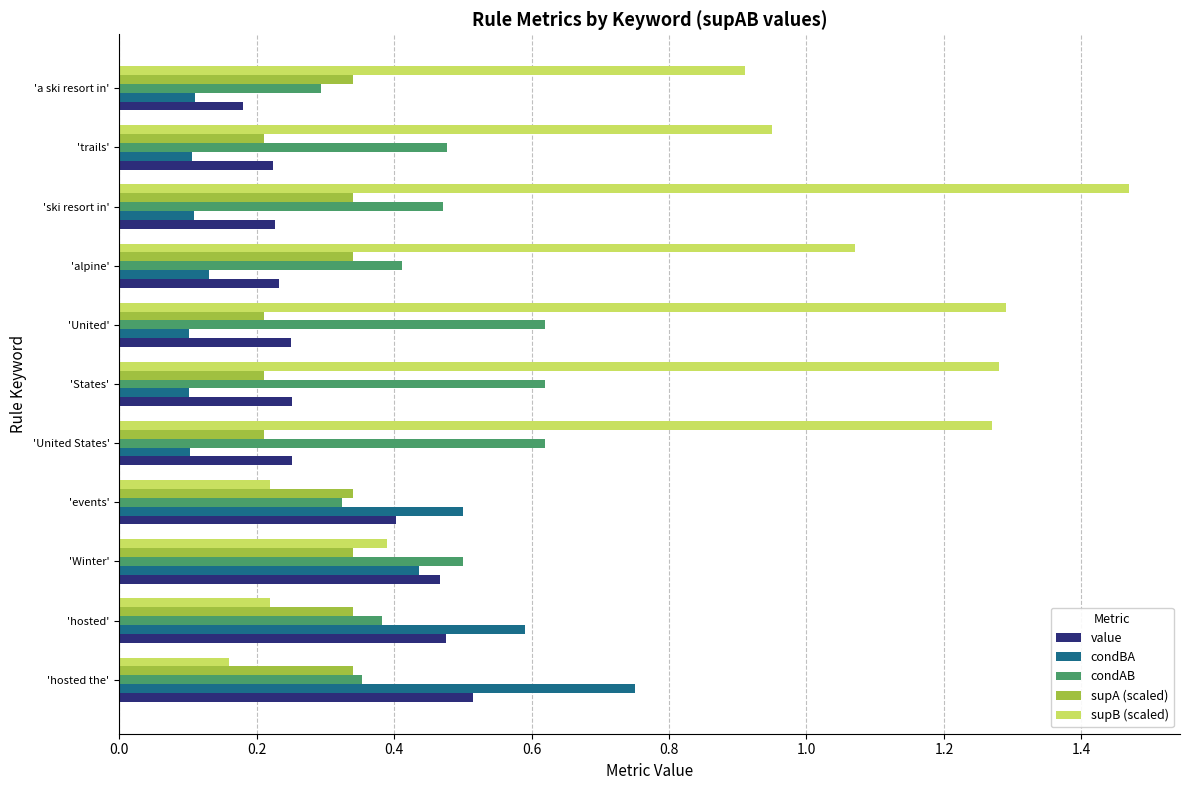

Which series has the largest range (max minus min)?

supB (scaled)